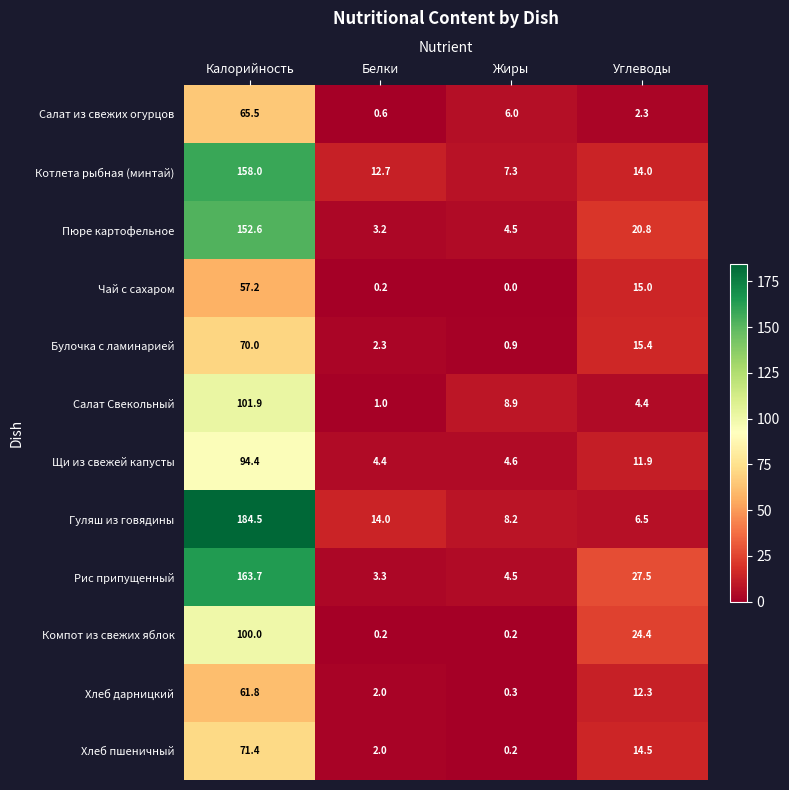

The Щи из свежей капусты series shows 94.4 at Калорийность. True or false?

True